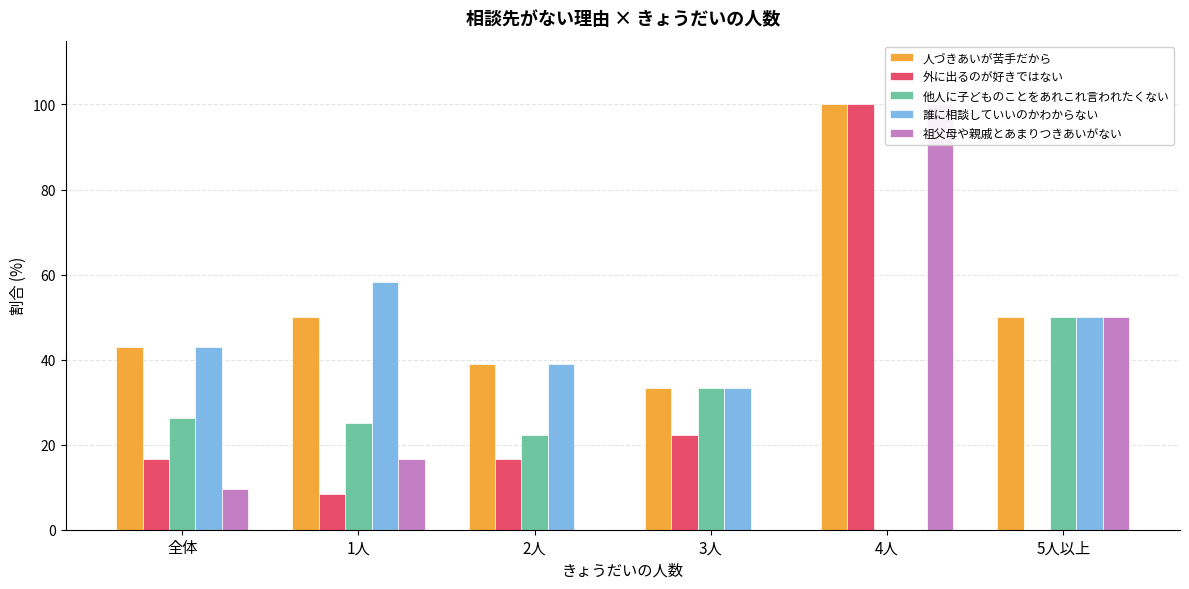

Reading left to right, extract all data points from this chart.

人づきあいが苦手だから: 42.9	50.0	38.9	33.3	100.0	50.0
外に出るのが好きではない: 16.7	8.3	16.7	22.2	100.0	0.0
他人に子どものことをあれこれ言われたくない: 26.2	25.0	22.2	33.3	0.0	50.0
誰に相談していいのかわからない: 42.9	58.3	38.9	33.3	0.0	50.0
祖父母や親戚とあまりつきあいがない: 9.5	16.7	0.0	0.0	100.0	50.0